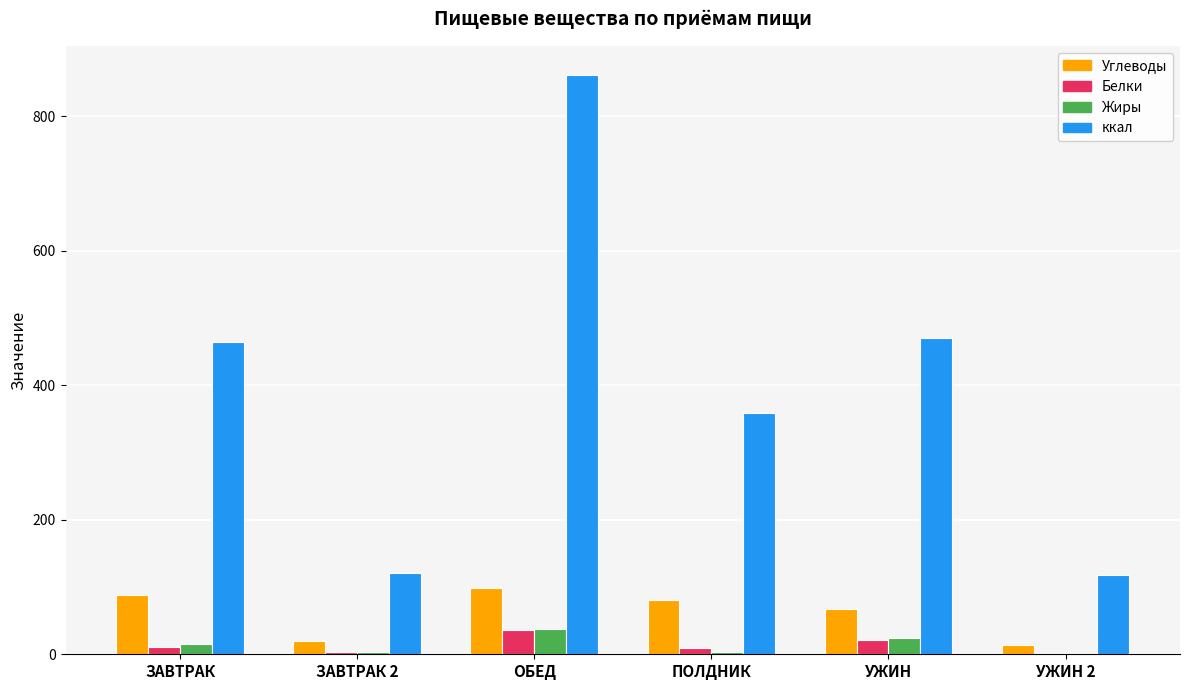

What is the highest value of the Углеводы series?

98.9